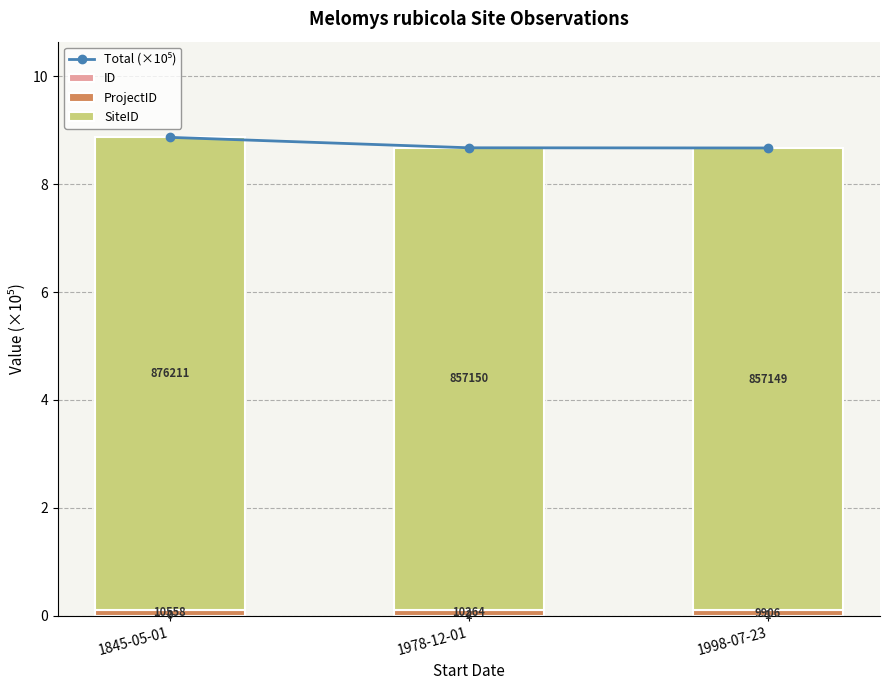

How many ProjectID values are between 0 and 1?

3